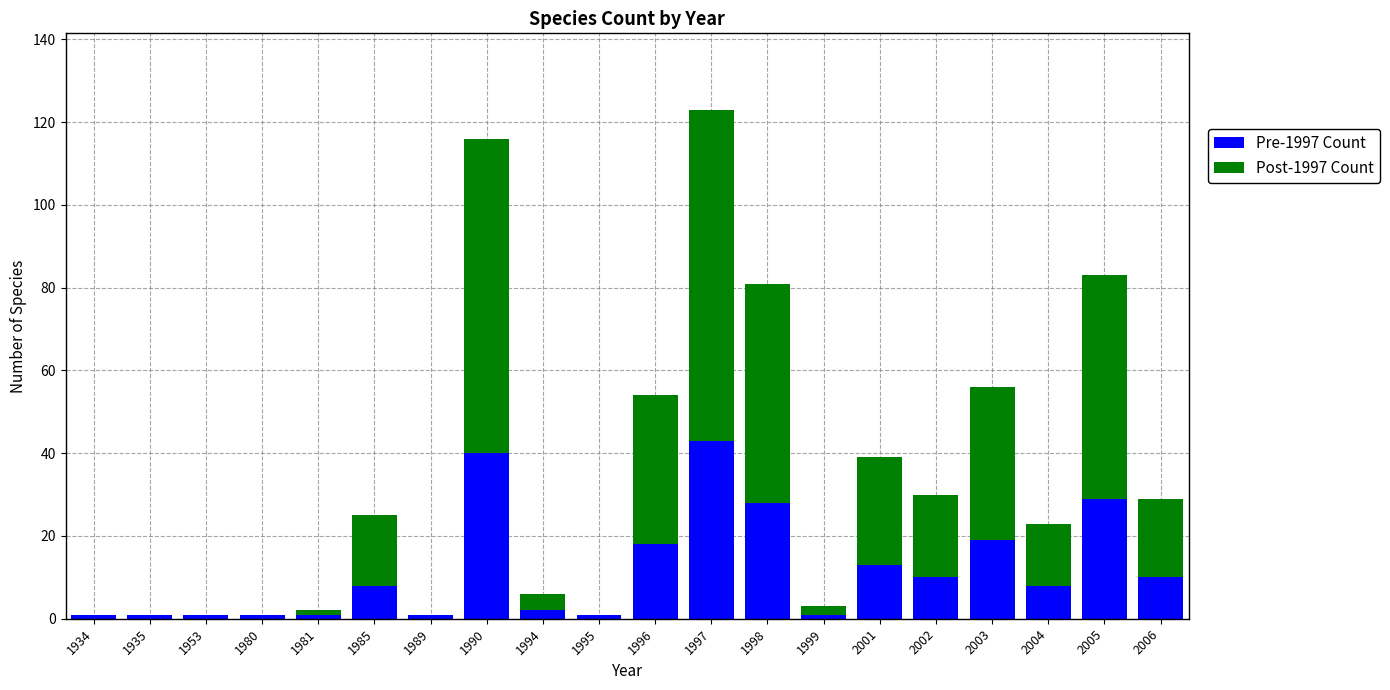

Is it true that Pre-1997 Count equals 1 at 1981?

True